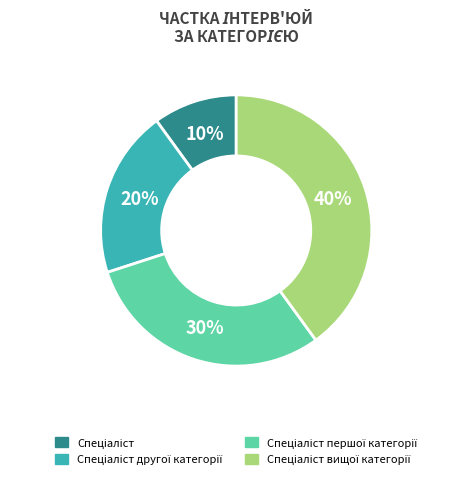

To the nearest percent, what is the average slice percentage?

25%